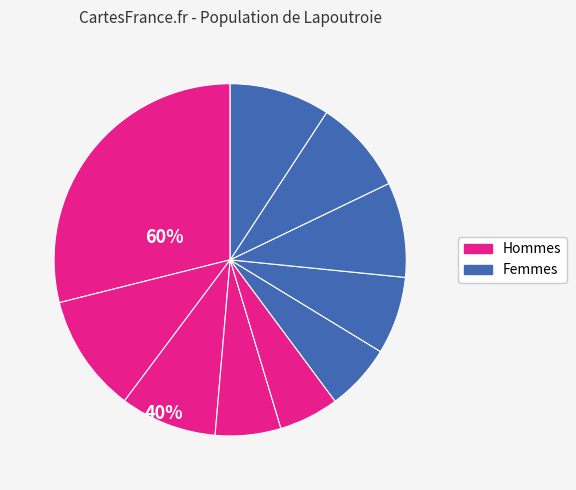

How many slices are in this pie chart?

10